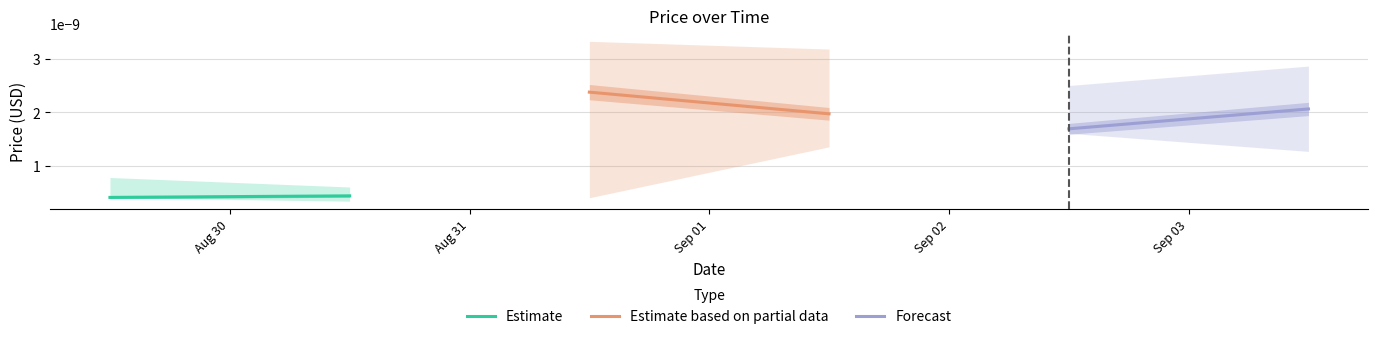

Which has a higher value, Aug 30 or Aug 31?

Aug 31